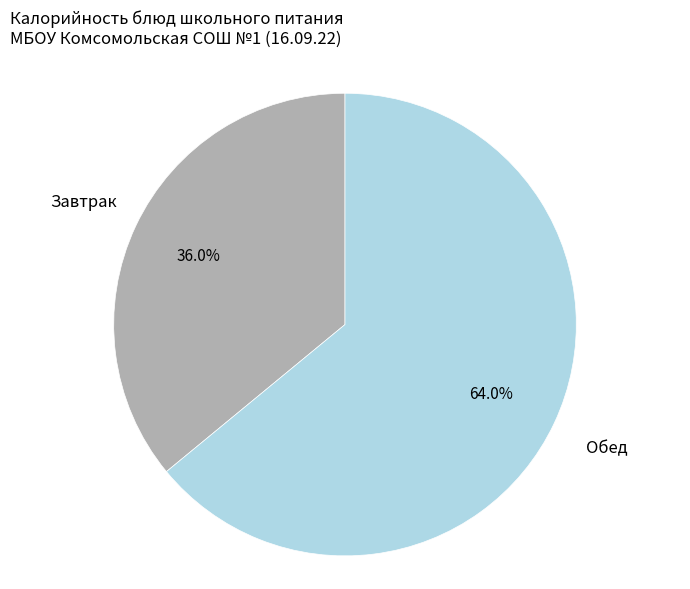

What is the ratio of the value at Завтрак to the value at Обед?

0.6